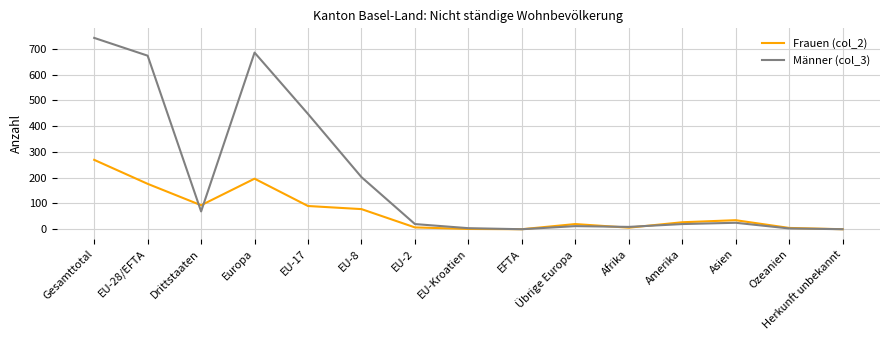

List the series in order of their overall mean, highest first.

Männer (col_3), Frauen (col_2)